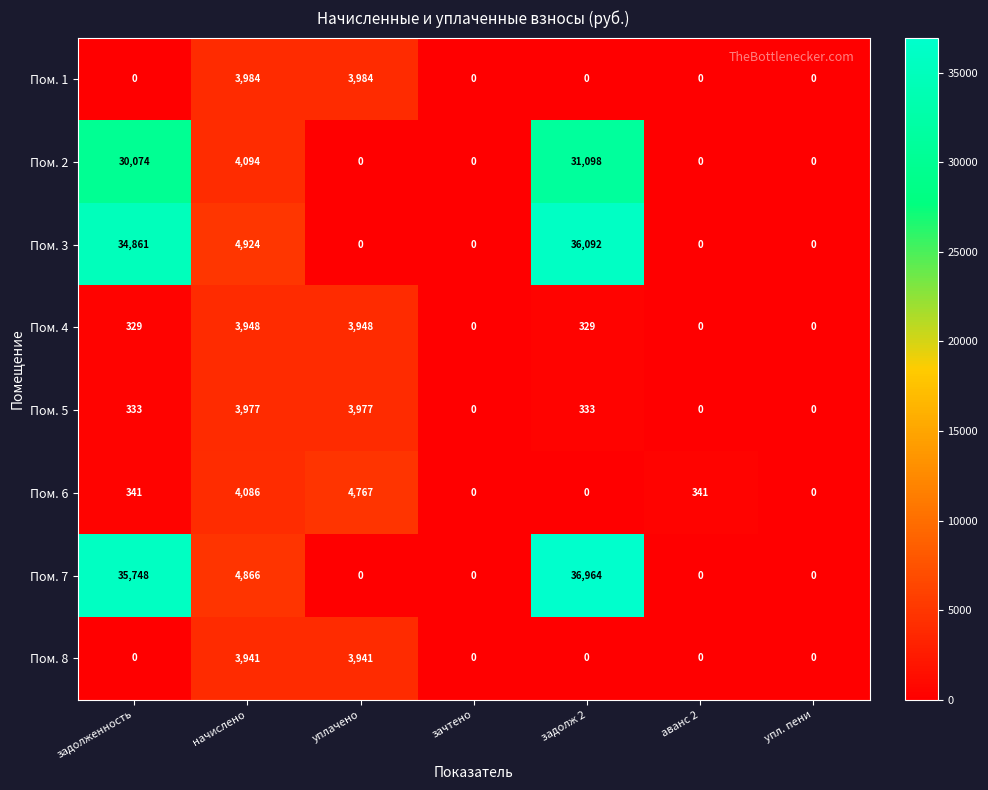

The Пом. 1 series shows -2352.0 at аванс 2. True or false?

False